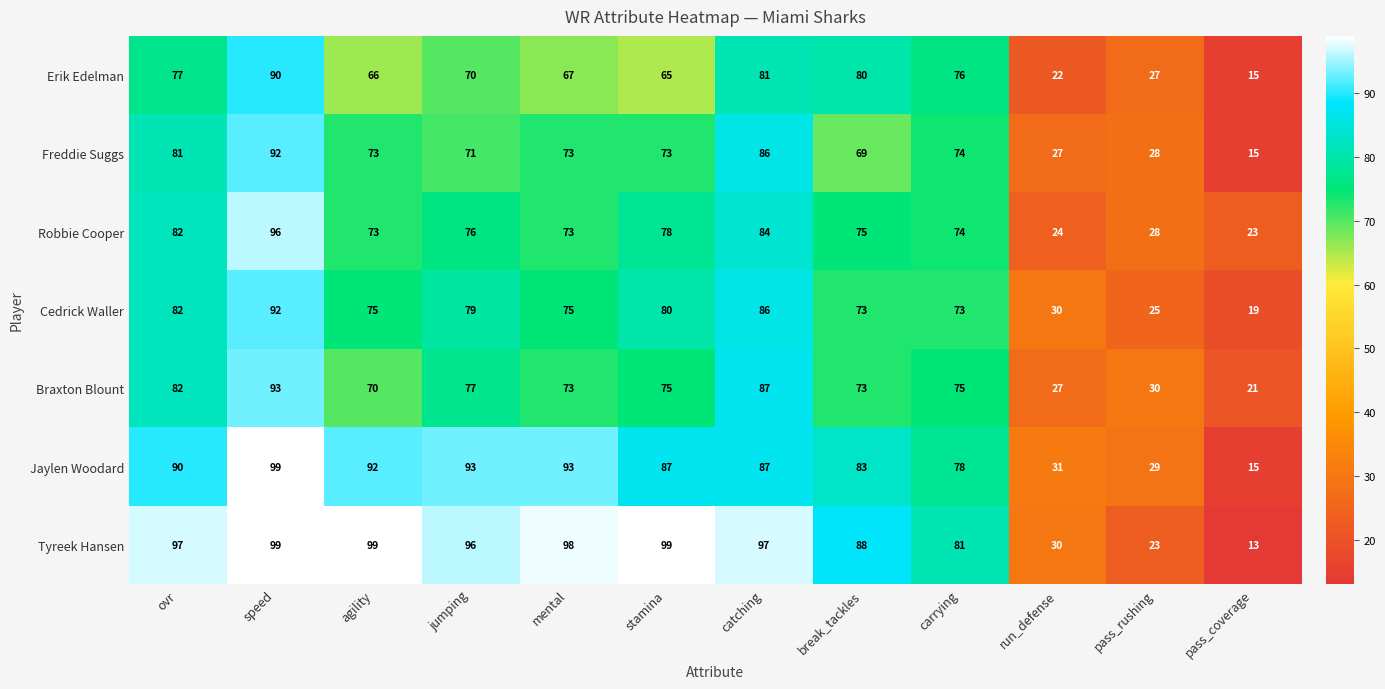

What value does the Braxton Blount series have at agility, to the nearest 10?

70